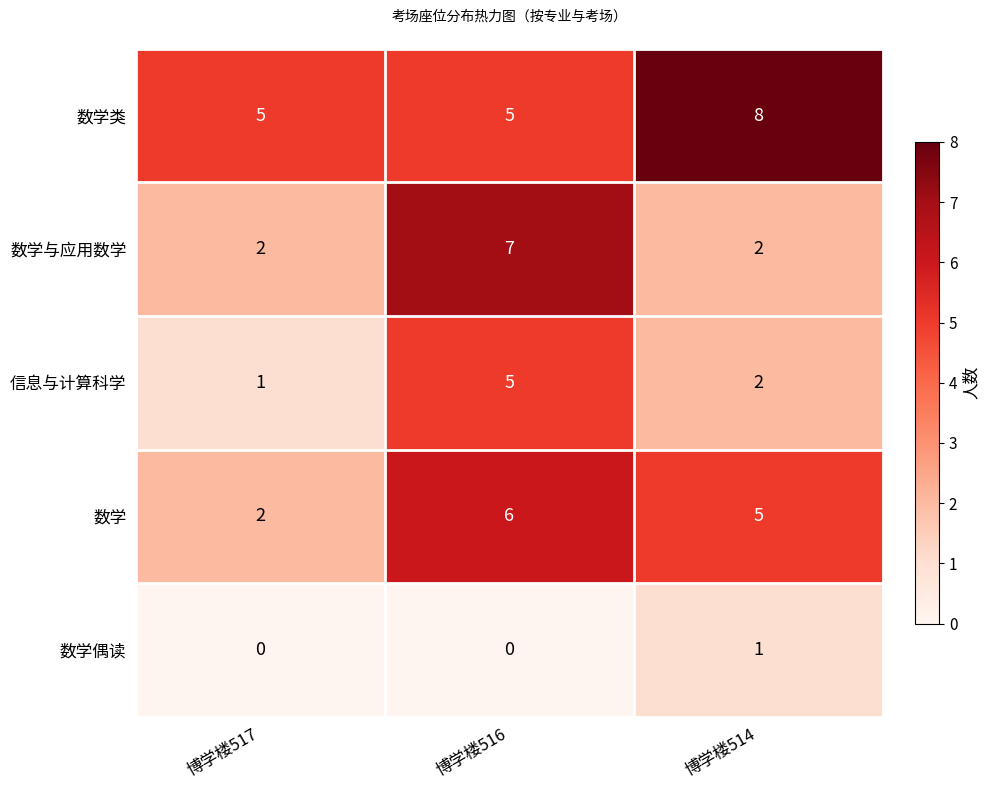

List the labels in order of 信息与计算科学 value, largest first.

博学楼516, 博学楼514, 博学楼517